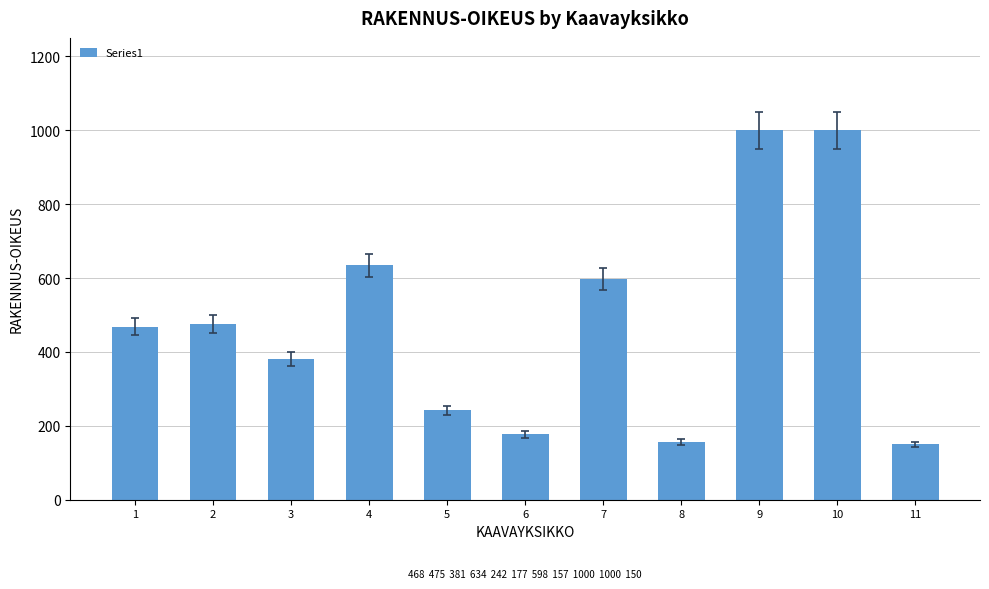

What is the smallest value displayed?

150.0